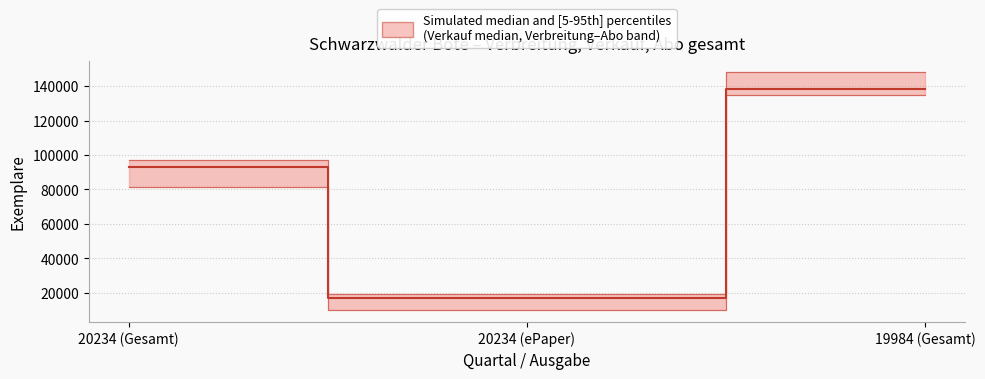

Which category has the lowest value in the Abo gesamt (lower) series?

20234 (ePaper)